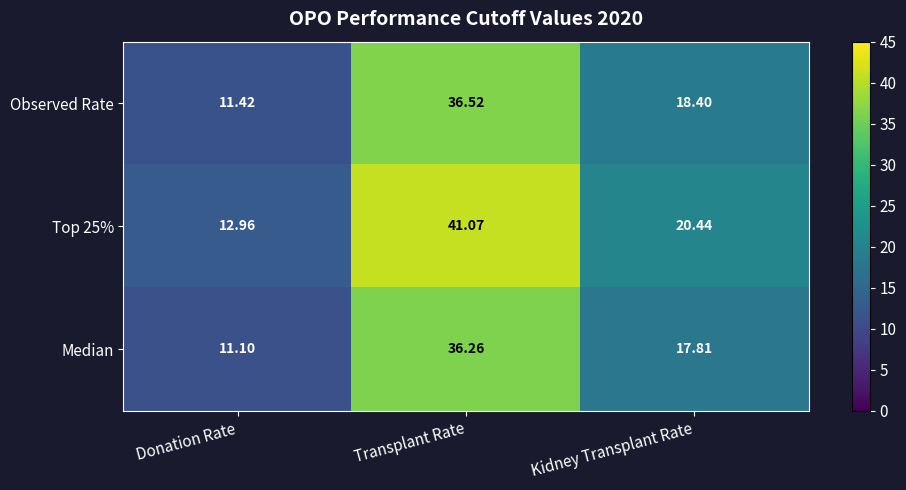

Rank the categories by Observed Rate value from lowest to highest.

Donation Rate, Kidney Transplant Rate, Transplant Rate